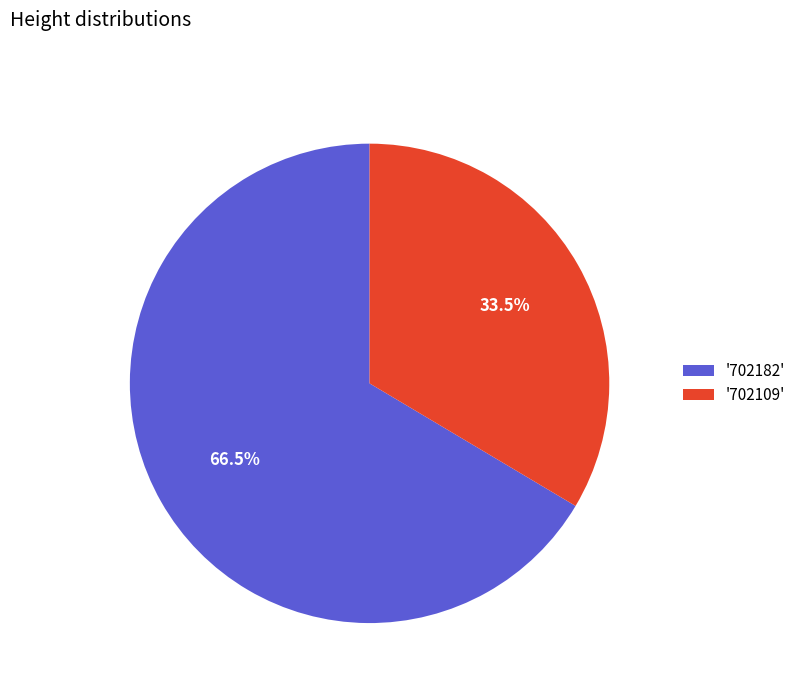

How much of the chart is everything except '702182'?

33.5%